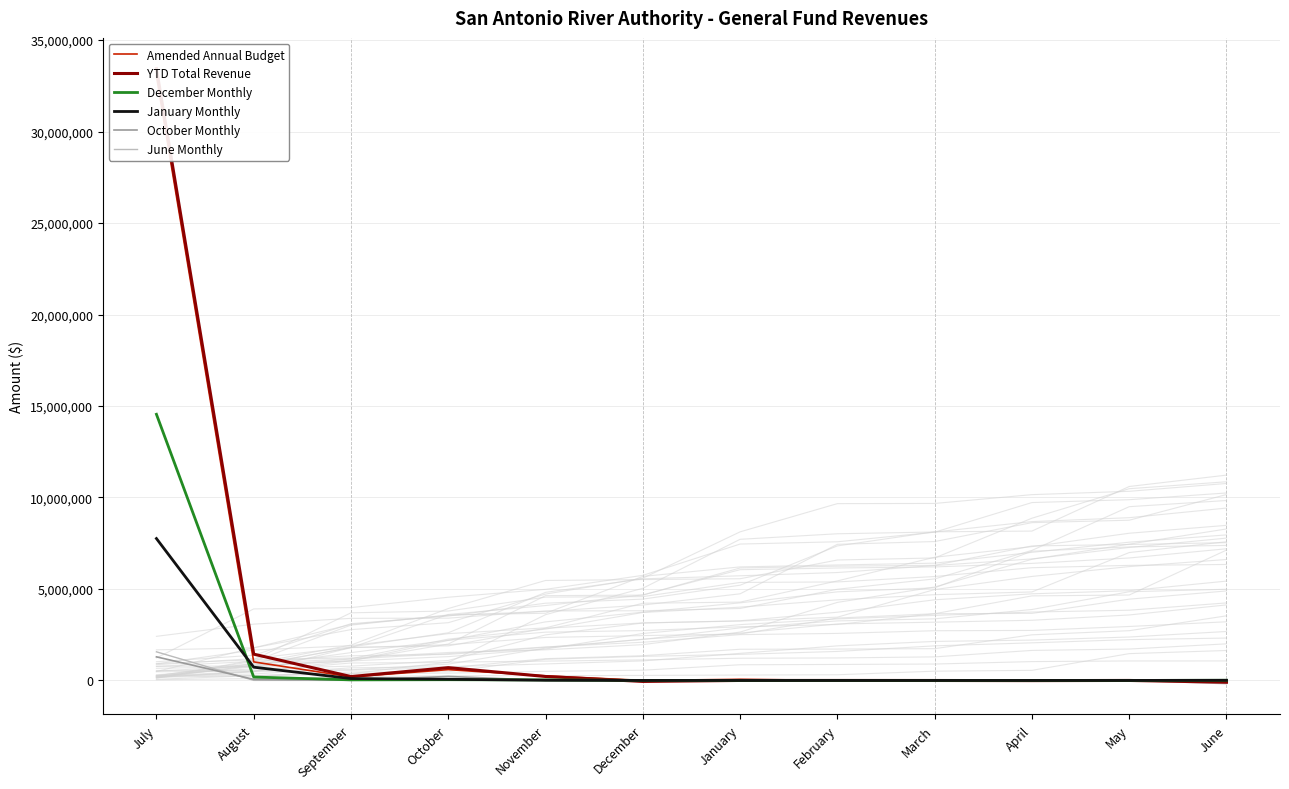

How many values in the January Monthly series exceed 7563?

6